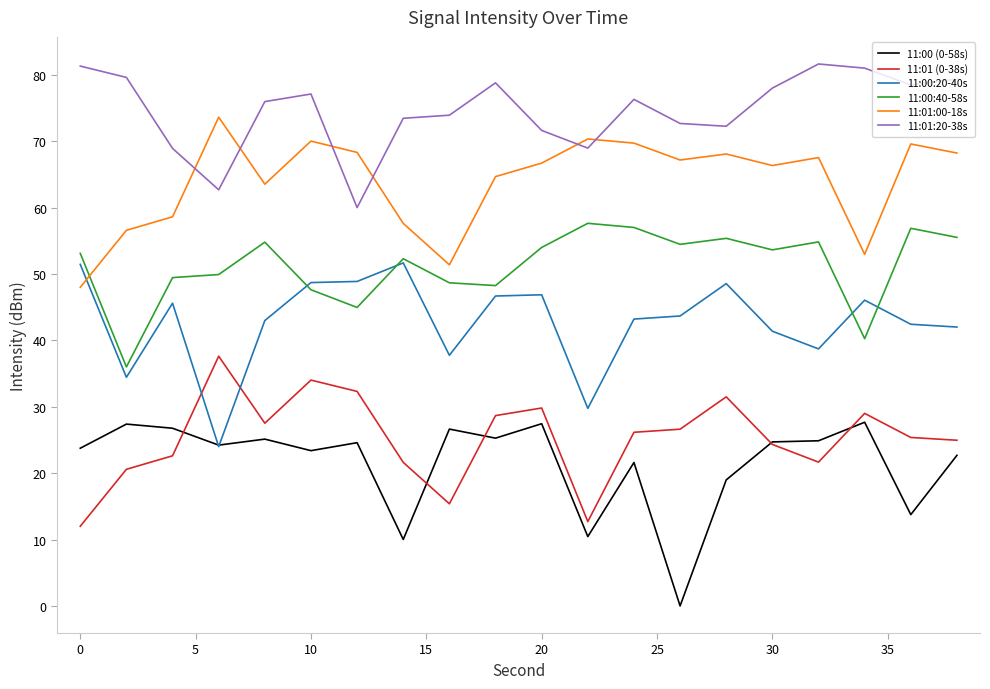

Which series has the largest total across all categories?

11:01:20-38s